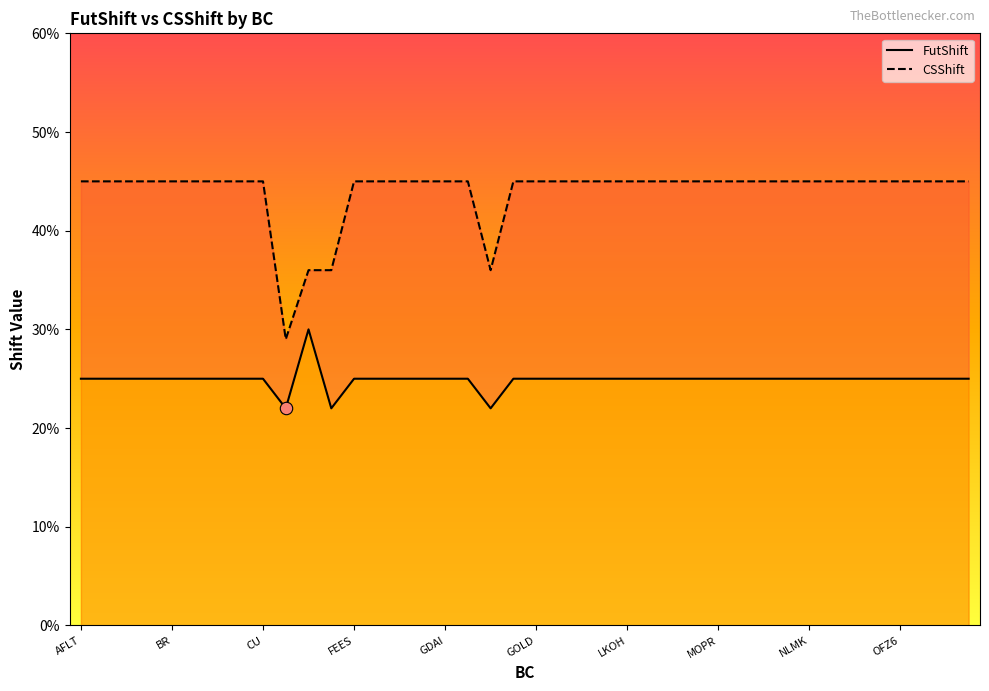

Which series contains the lowest Y value?

FutShift